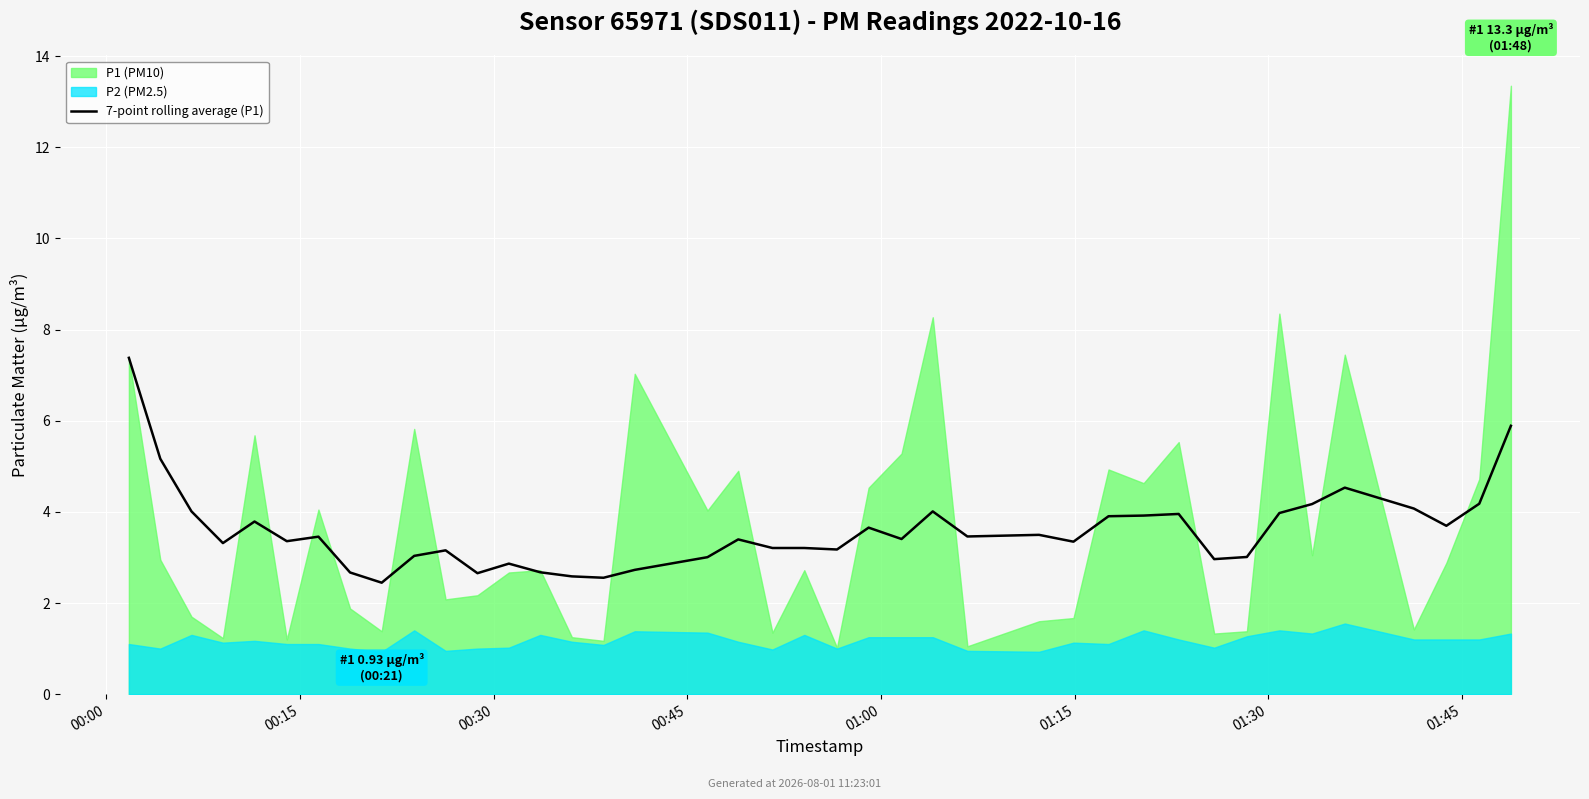

True or false: the data shows 3.4 at 23.

True